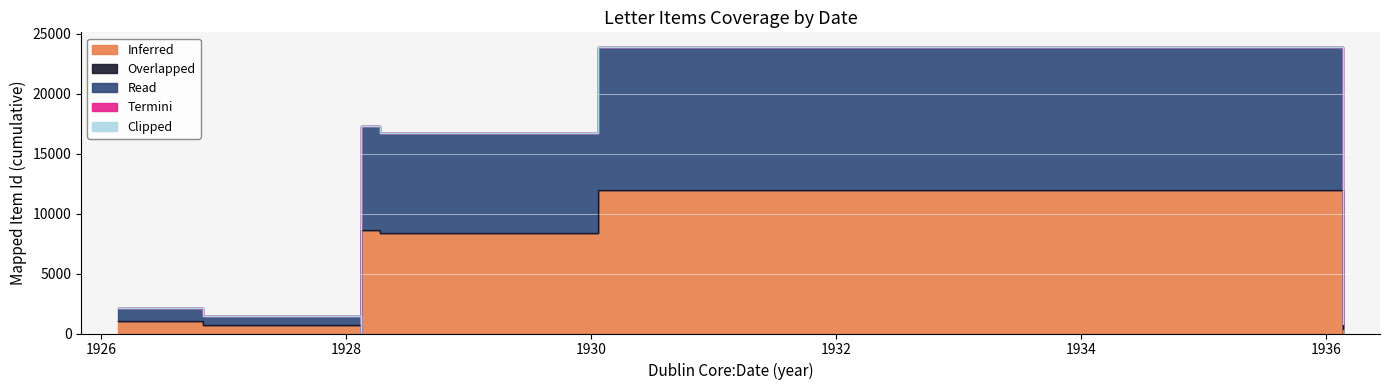

True or false: Clipped has a value of 0 at 1928-2-13.

True